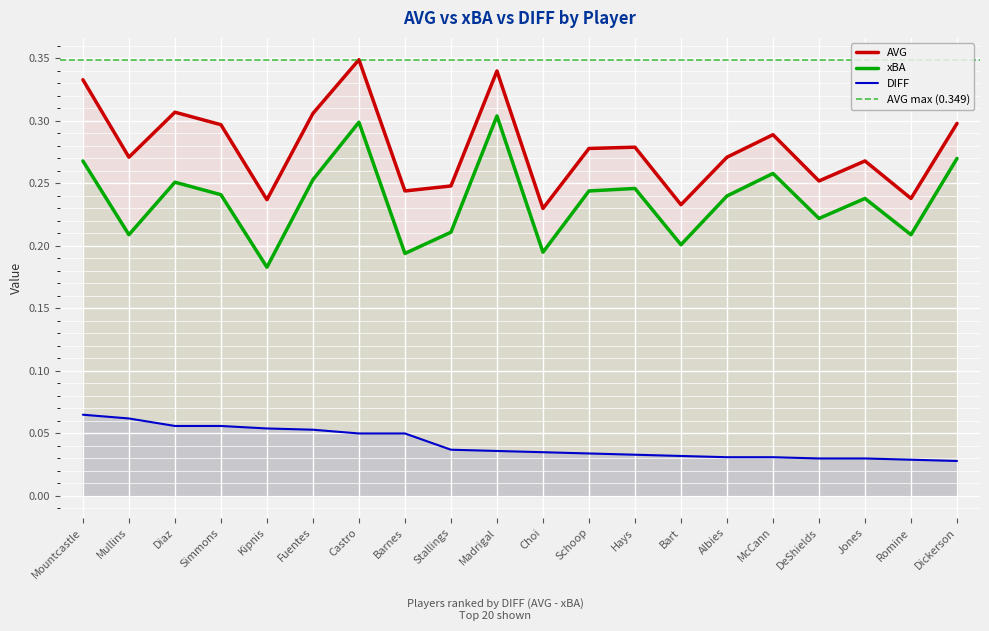

Reading left to right, transcribe all the data shown in this chart.

AVG: 0.3	0.3	0.3	0.3	0.2	0.3	0.3	0.2	0.2	0.3	0.2	0.3	0.3	0.2	0.3	0.3	0.3	0.3	0.2	0.3
xBA: 0.3	0.2	0.3	0.2	0.2	0.3	0.3	0.2	0.2	0.3	0.2	0.2	0.2	0.2	0.2	0.3	0.2	0.2	0.2	0.3
DIFF: 0.1	0.1	0.1	0.1	0.1	0.1	0.1	0.1	0.0	0.0	0.0	0.0	0.0	0.0	0.0	0.0	0.0	0.0	0.0	0.0